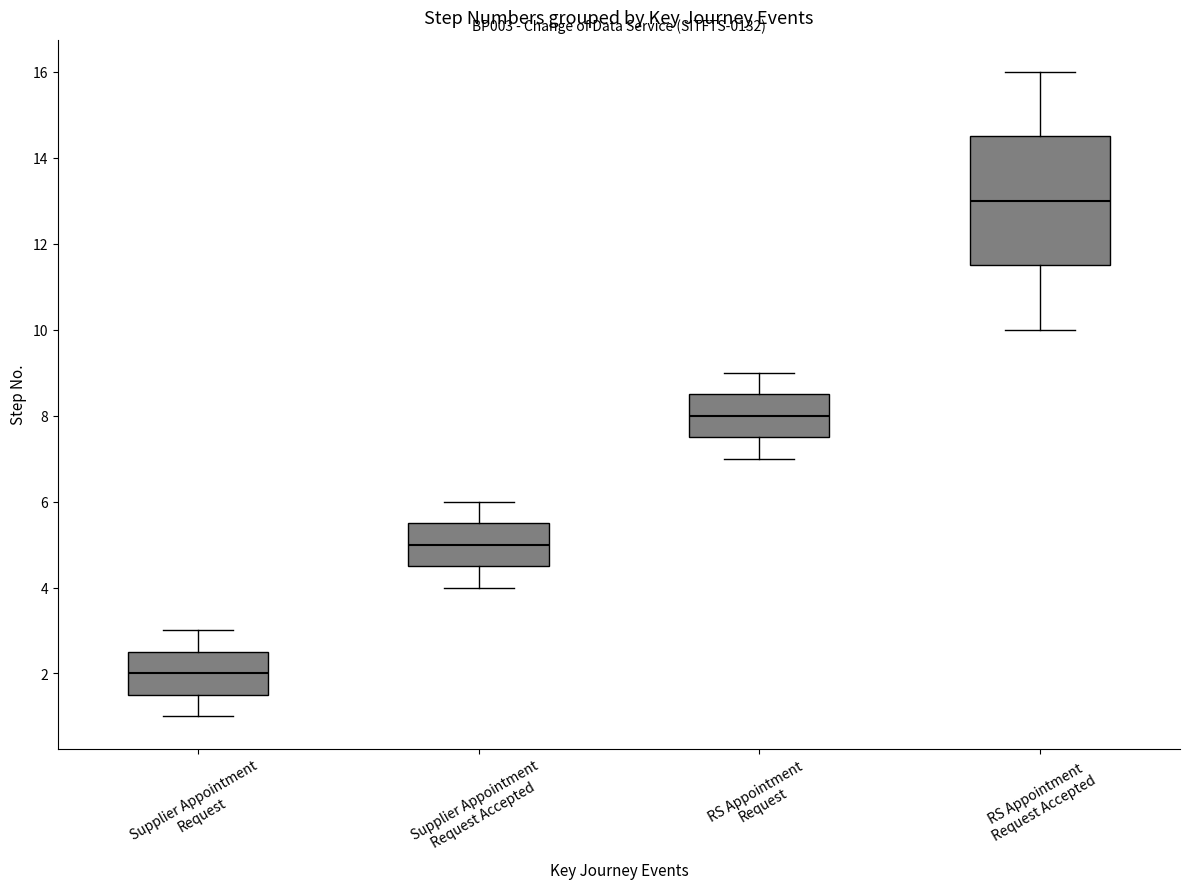

Reading left to right, read every box against the y-axis: the position of its median line, the range the box covers, and the ends of its whiskers. The values are not printed on the chart, so give them approximately, as read against the axis.

Supplier Appointment Request: median 2.0, box 1.6 to 2.6, whiskers 1.0 to 3.0
Supplier Appointment Request Accepted: median 5.0, box 4.6 to 5.6, whiskers 4.0 to 6.0
RS Appointment Request: median 8.0, box 7.6 to 8.6, whiskers 7.0 to 9.0
RS Appointment Request Accepted: median 13.0, box 11.6 to 14.6, whiskers 10.0 to 16.0